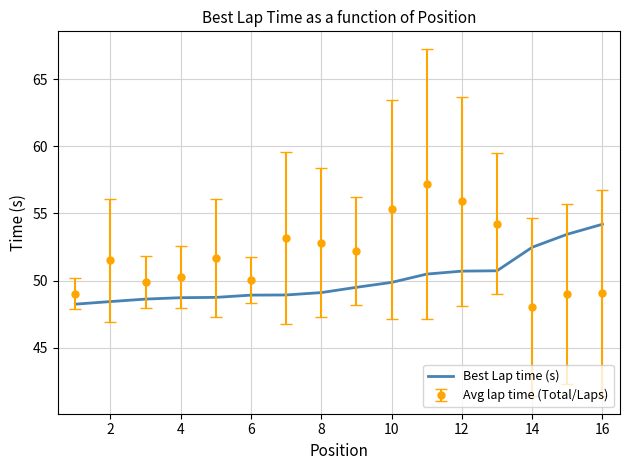

True or false: Best Lap time (s) and Avg lap time (Total/Laps) cross at least once.

True